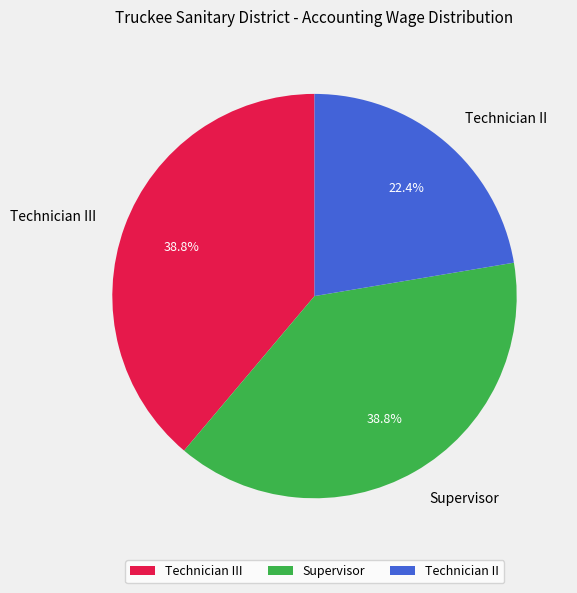

How much of the chart is everything except Supervisor?

61.2%